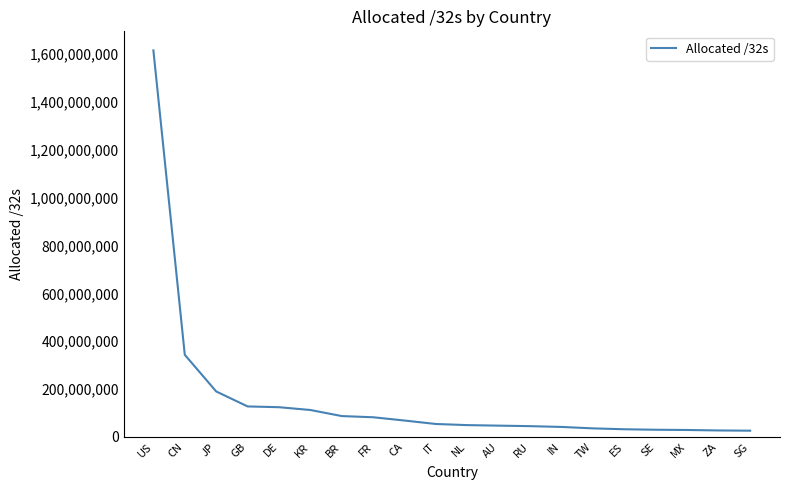

What is the difference between the values at CN and DE?

218954688